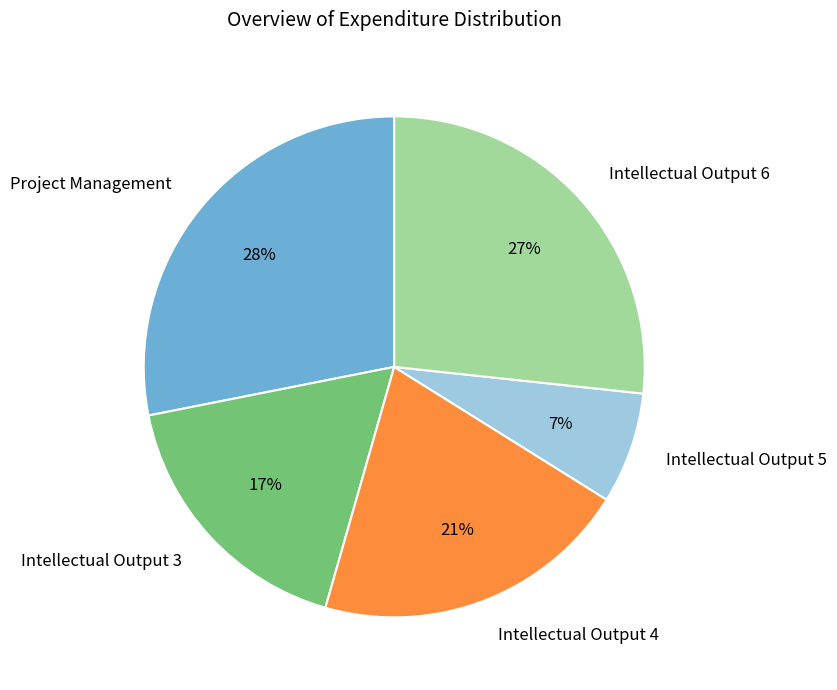

To the nearest percent, what percentage of the pie is Intellectual Output 6?

27%